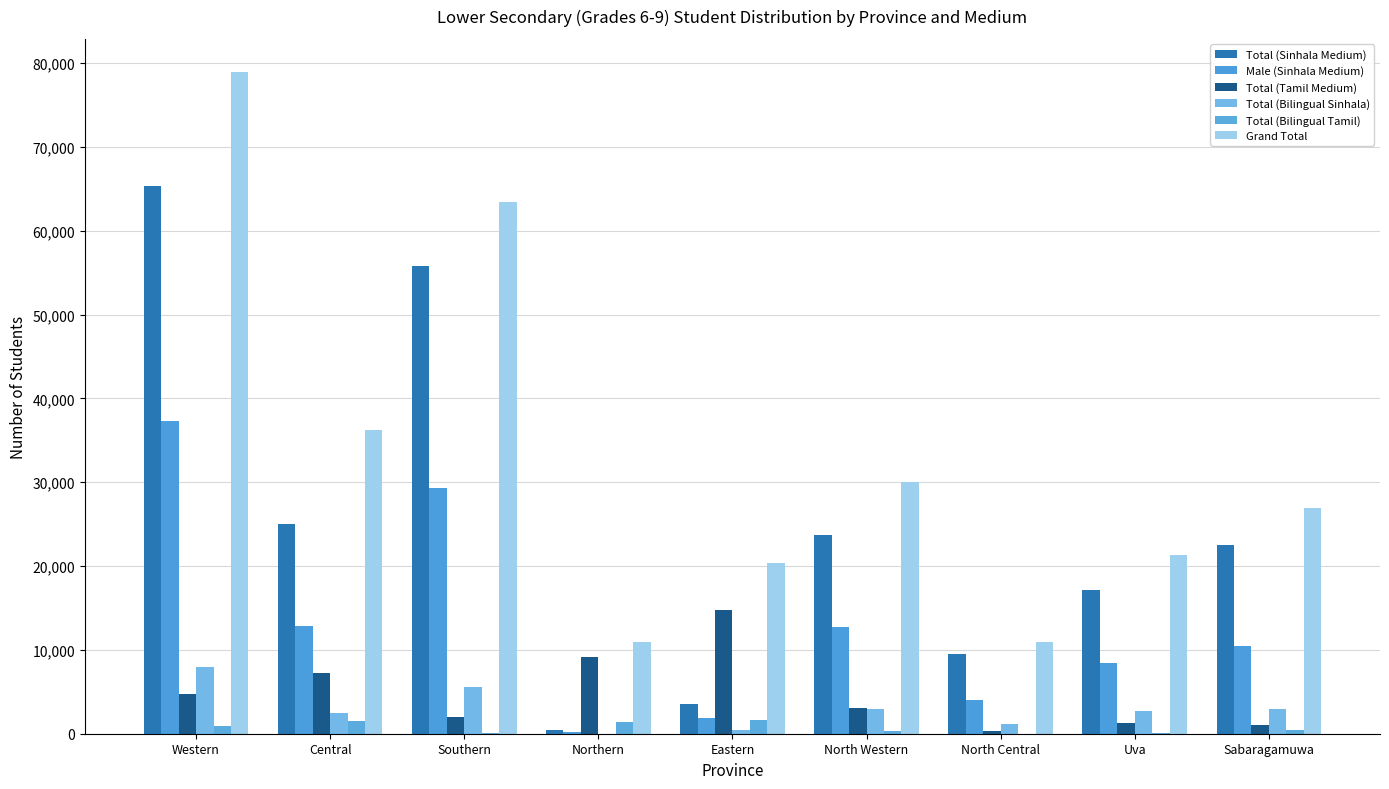

List the series in order of their peak value, highest first.

Grand Total, Total (Sinhala Medium), Male (Sinhala Medium), Total (Tamil Medium), Total (Bilingual Sinhala), Total (Bilingual Tamil)